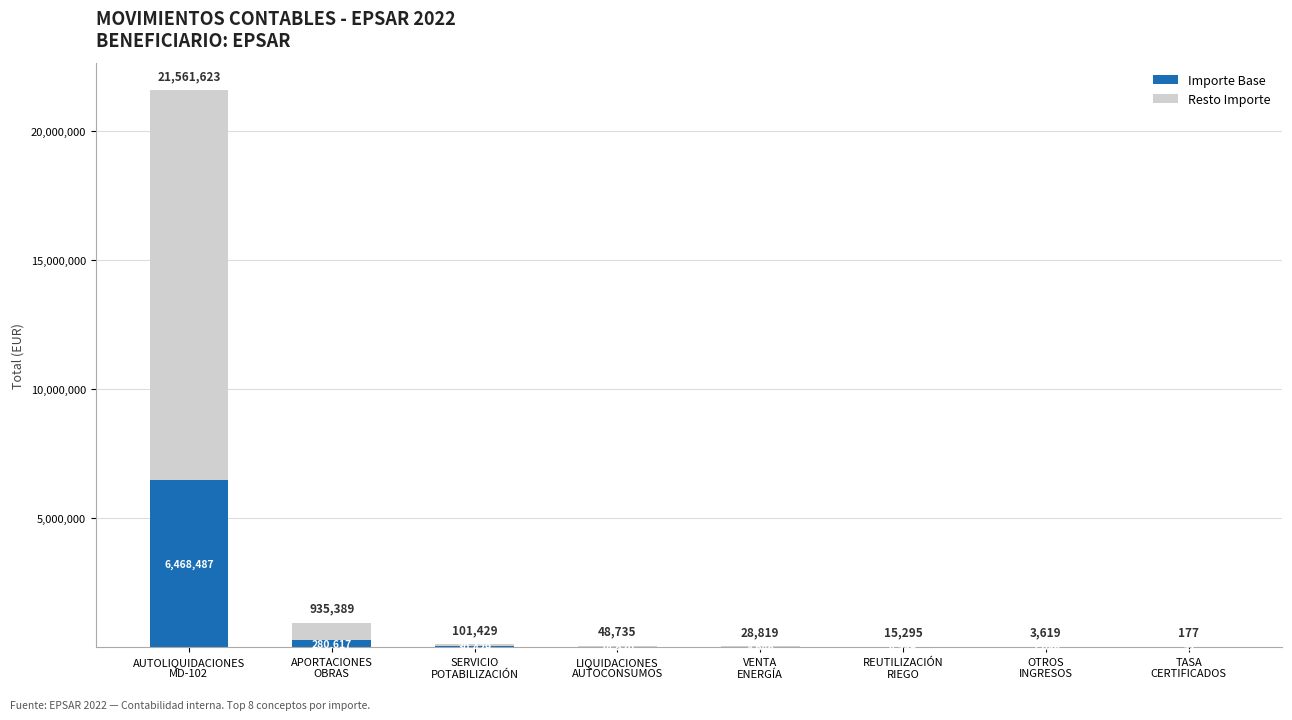

What is the highest value of the Importe Base series?

6468486.8